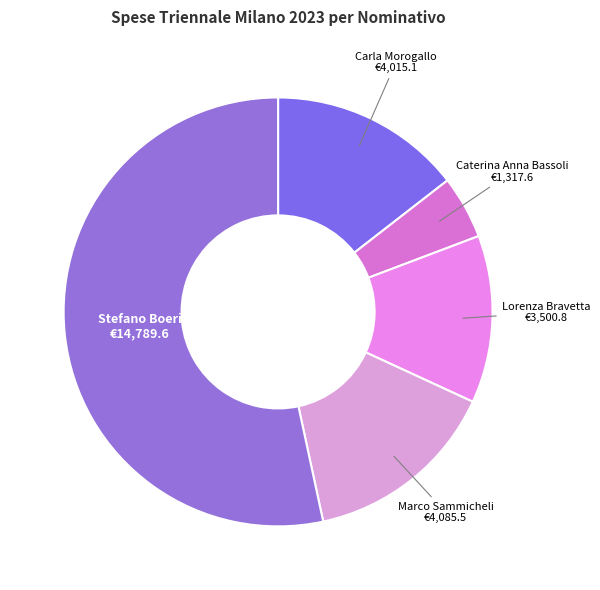

Does any single category account for the majority?

Yes